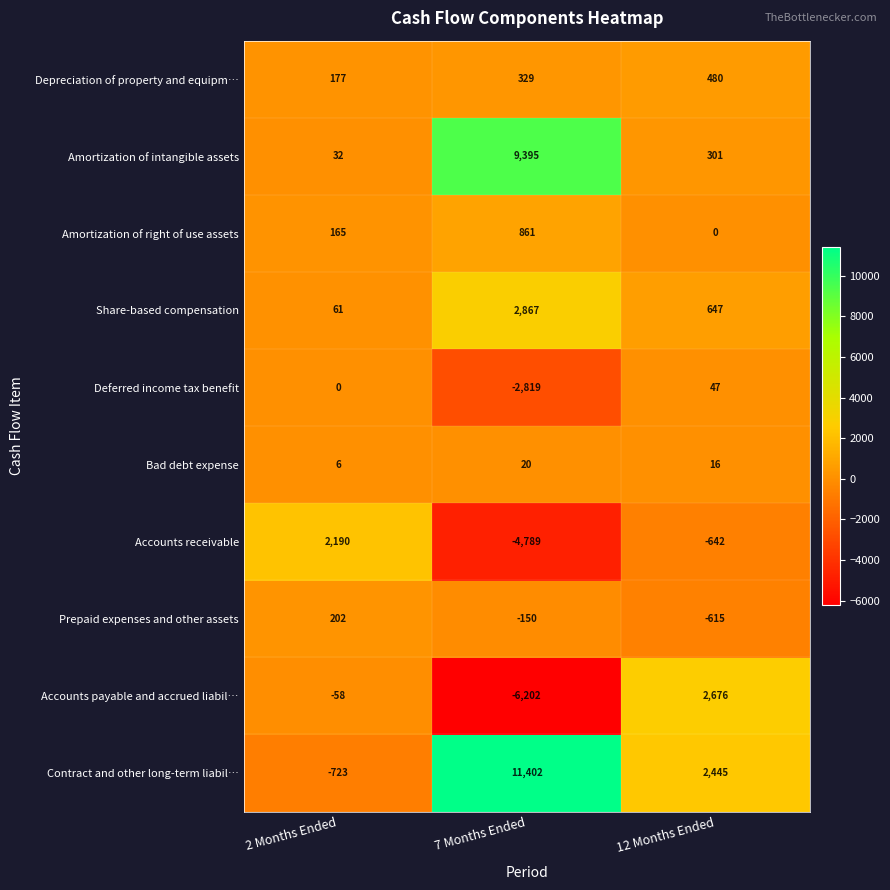

What is the difference between the highest and lowest values at 12 Months Ended?

3318